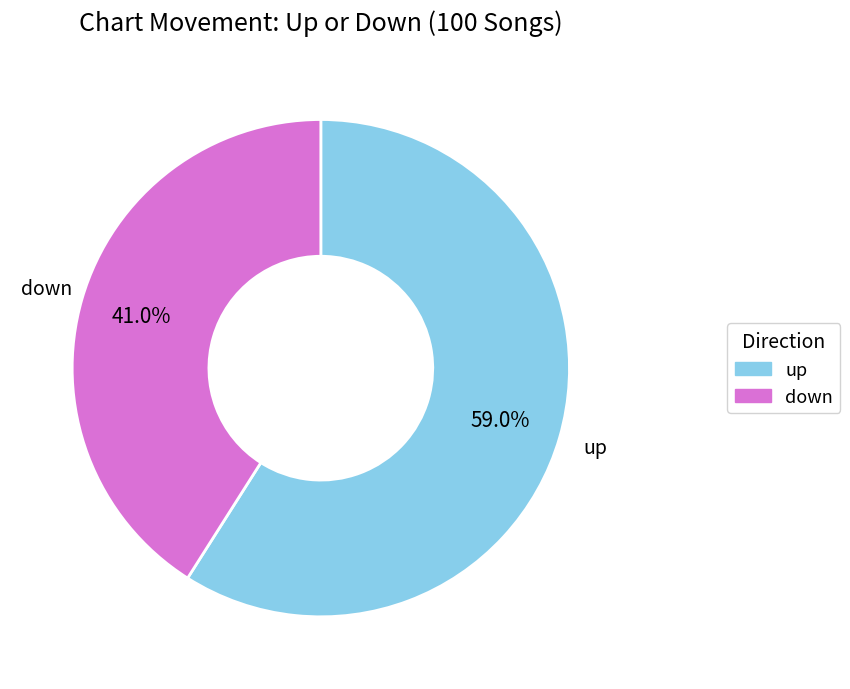

Does any single category account for the majority?

Yes